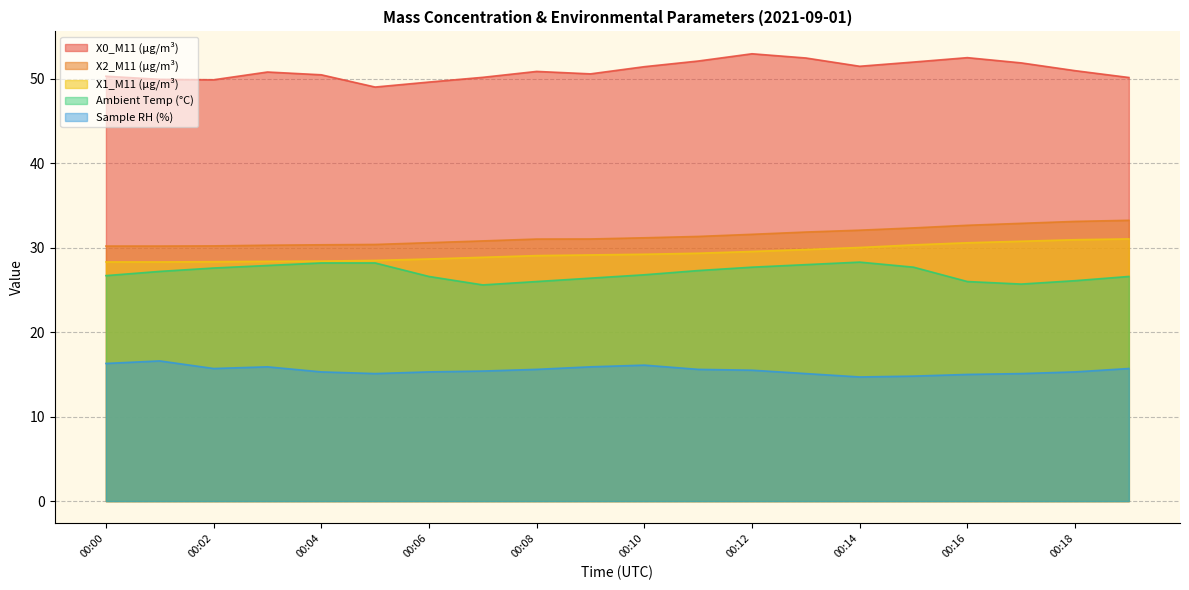

Between 00:07 and 00:02, which is larger?

00:07